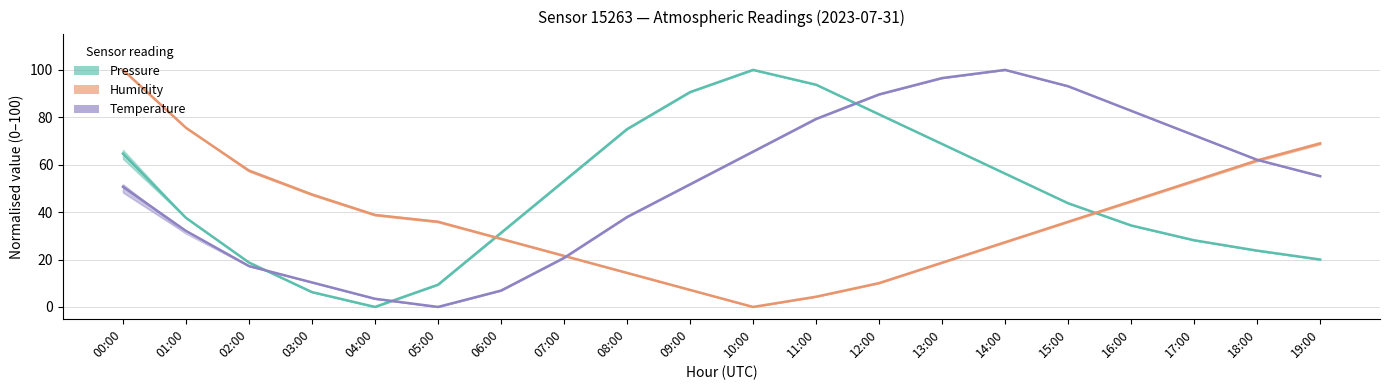

How many times do Pressure and Humidity cross each other?

2